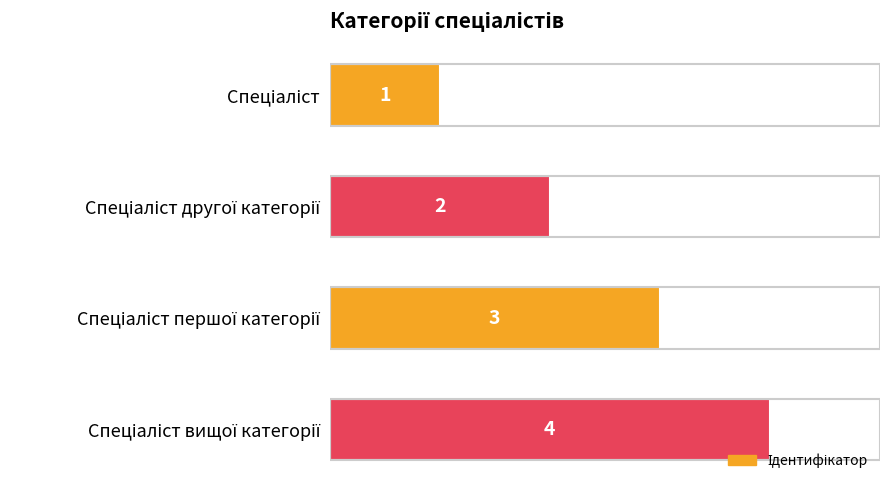

What is the difference between the maximum and minimum values?

3